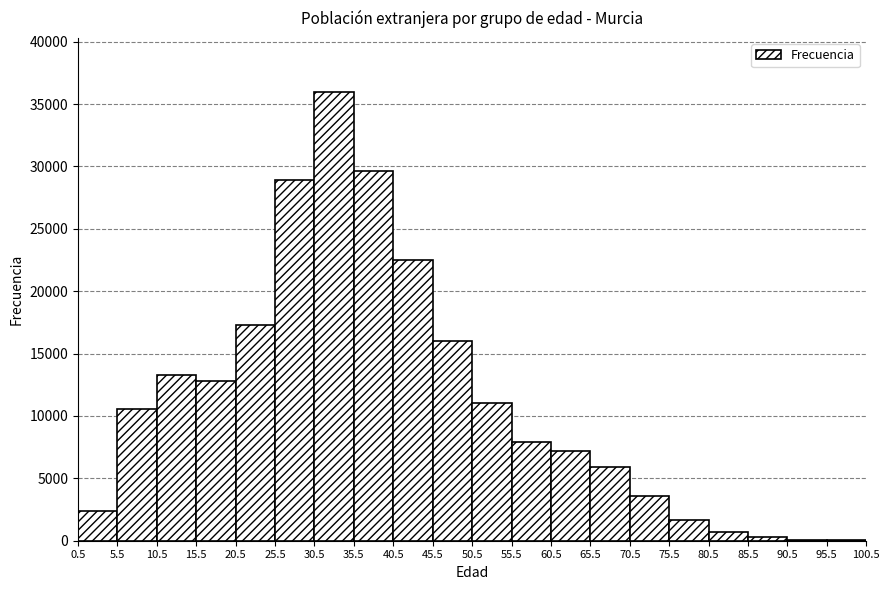

Reading left to right, transcribe this chart: for each bar, give the range it covers on the x-axis and its height. The values are not printed on the chart, so give them approximately, as read against the axis.

0.5 to 5.5: 2500
5.5 to 10.5: 10500
10.5 to 15.5: 13500
15.5 to 20.5: 13000
20.5 to 25.5: 17500
25.5 to 30.5: 29000
30.5 to 35.5: 36000
35.5 to 40.5: 29500
40.5 to 45.5: 22500
45.5 to 50.5: 16000
50.5 to 55.5: 11000
55.5 to 60.5: 8000
60.5 to 65.5: 7000
65.5 to 70.5: 6000
70.5 to 75.5: 3500
75.5 to 80.5: 1500
80.5 to 85.5: 500
85.5 to 90.5: under 500
90.5 to 95.5: under 500
95.5 to 100.5: under 500